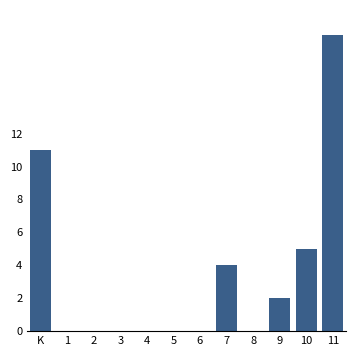

Reading right to left, extract all data points from this chart.

11=18	10=5	9=2	8=0	7=4	6=0	5=0	4=0	3=0	2=0	1=0	K=11